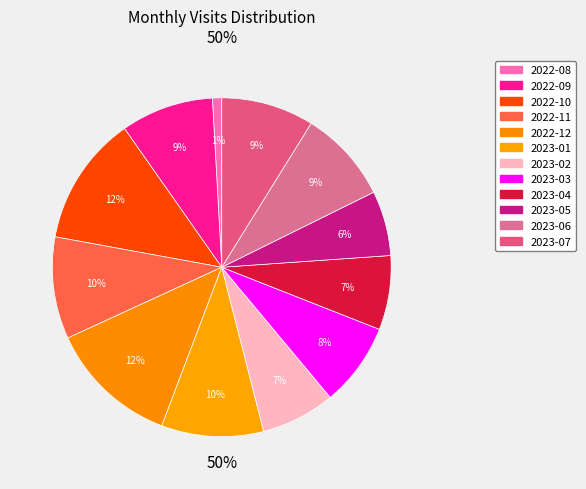

What percentage is the 2022-09 slice, to the nearest percent?

9%